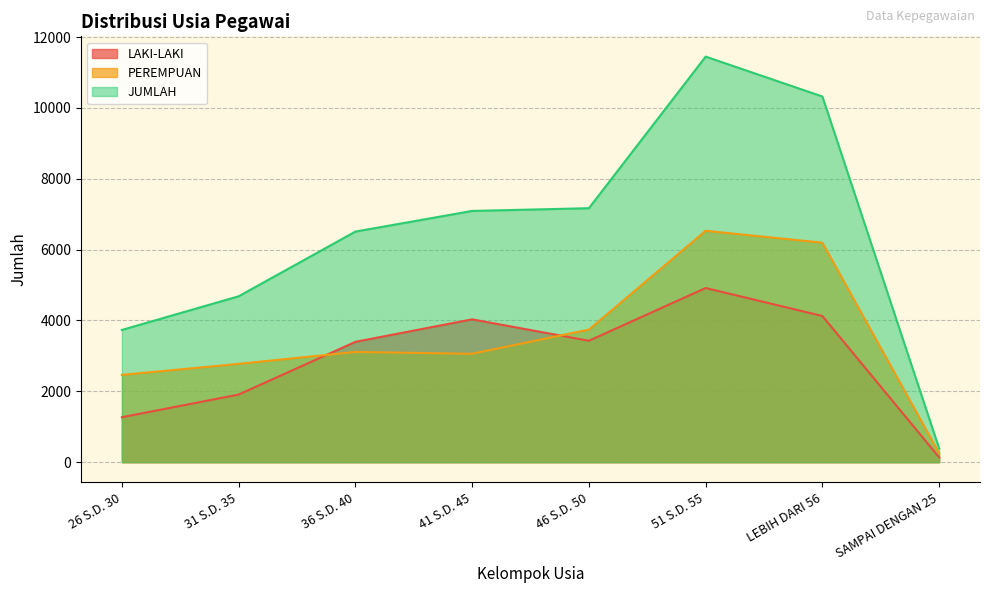

How many series are shown in this chart?

3